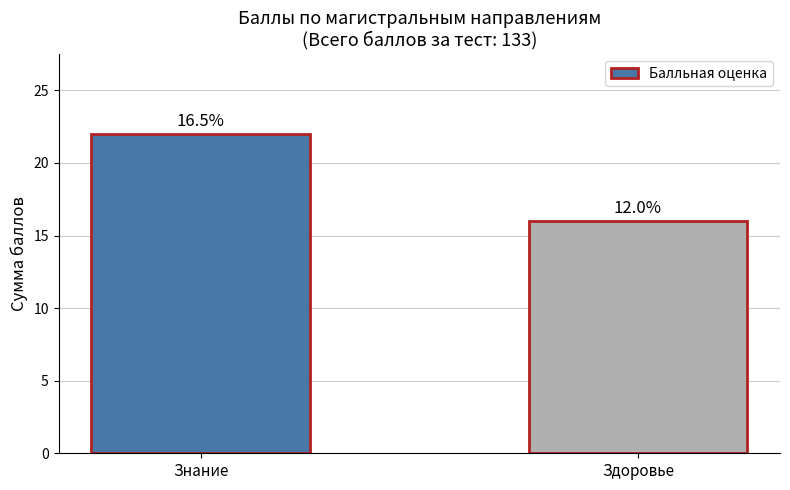

How many bars are there in total?

2